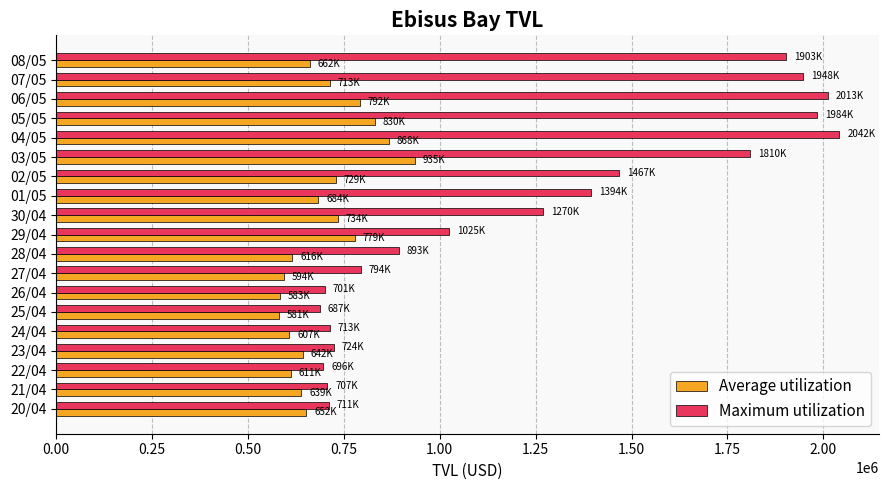

List the series in order of their peak value, highest first.

Maximum utilization, Average utilization